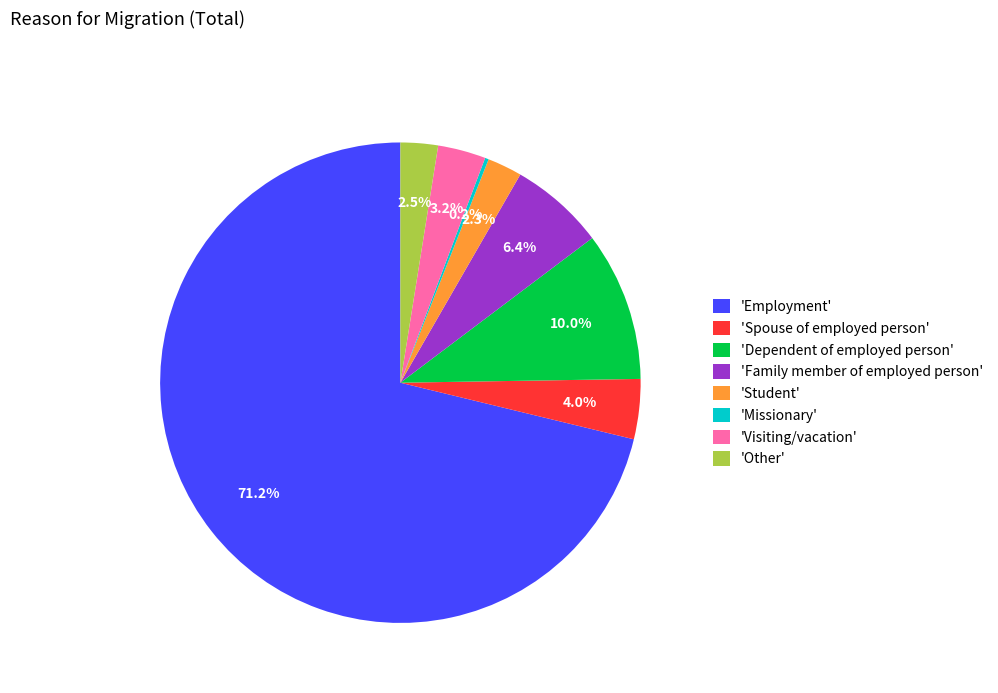

Which slice is the largest?

'Employment'